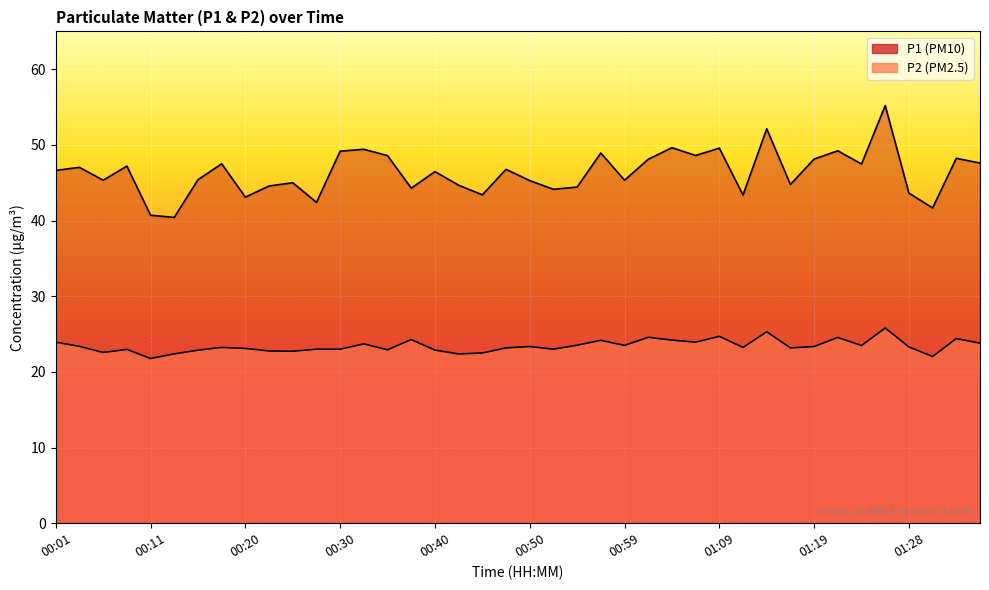

Does the chart display data point markers on the line(s)?

No